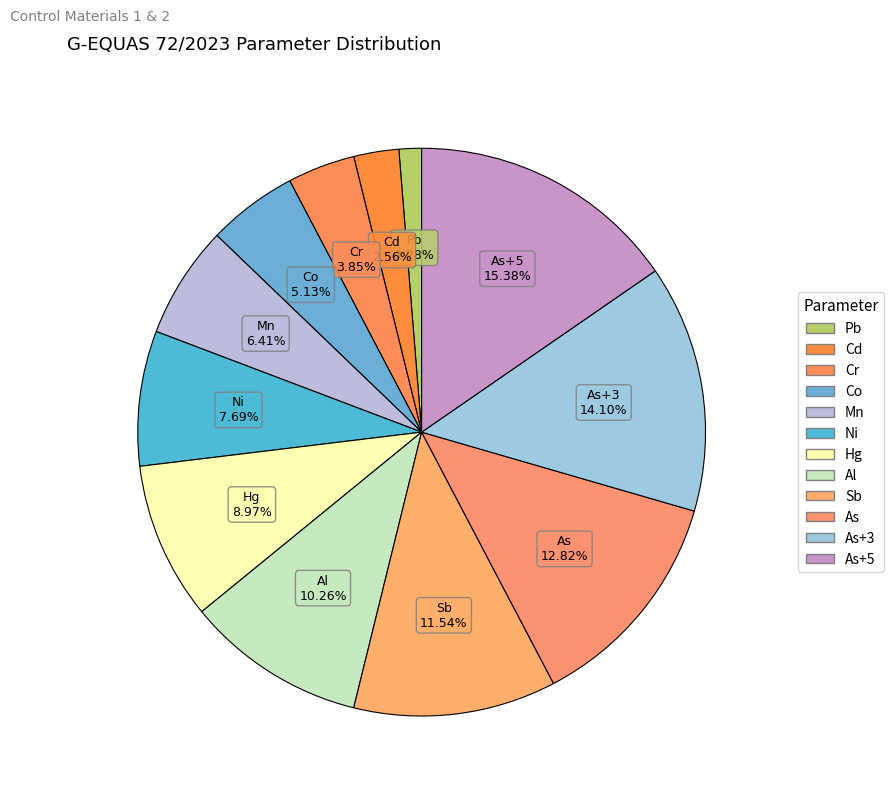

How many slices are in this pie chart?

12